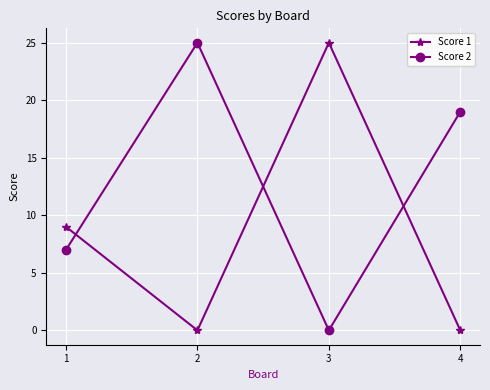

Count the number of categories in the chart.

4